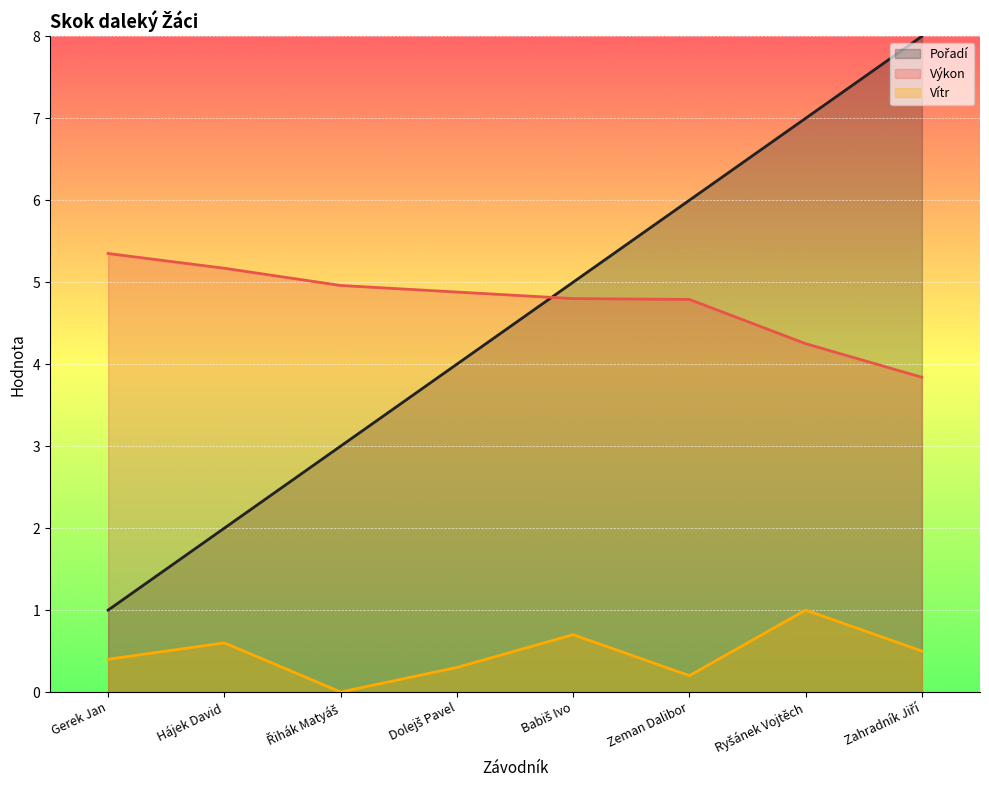

Is the value of Výkon at Dolejš Pavel greater than the value of Pořadí at Hájek David?

Yes